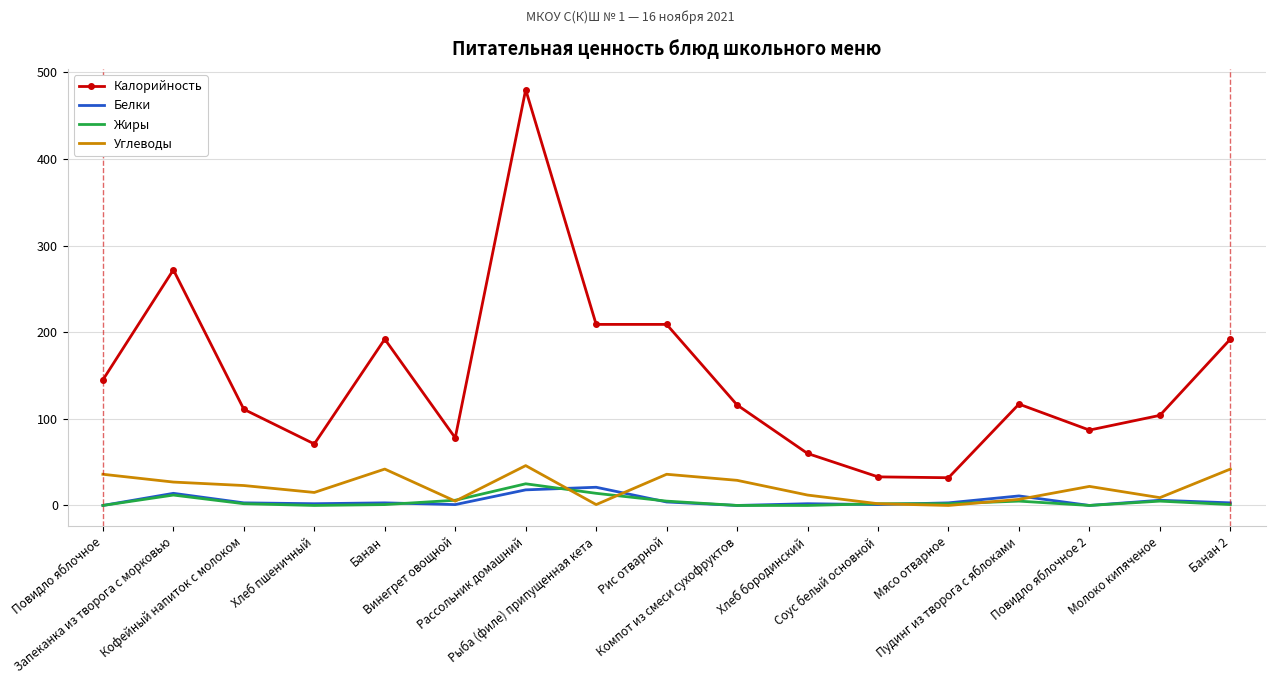

Which series has the largest total across all categories?

Калорийность